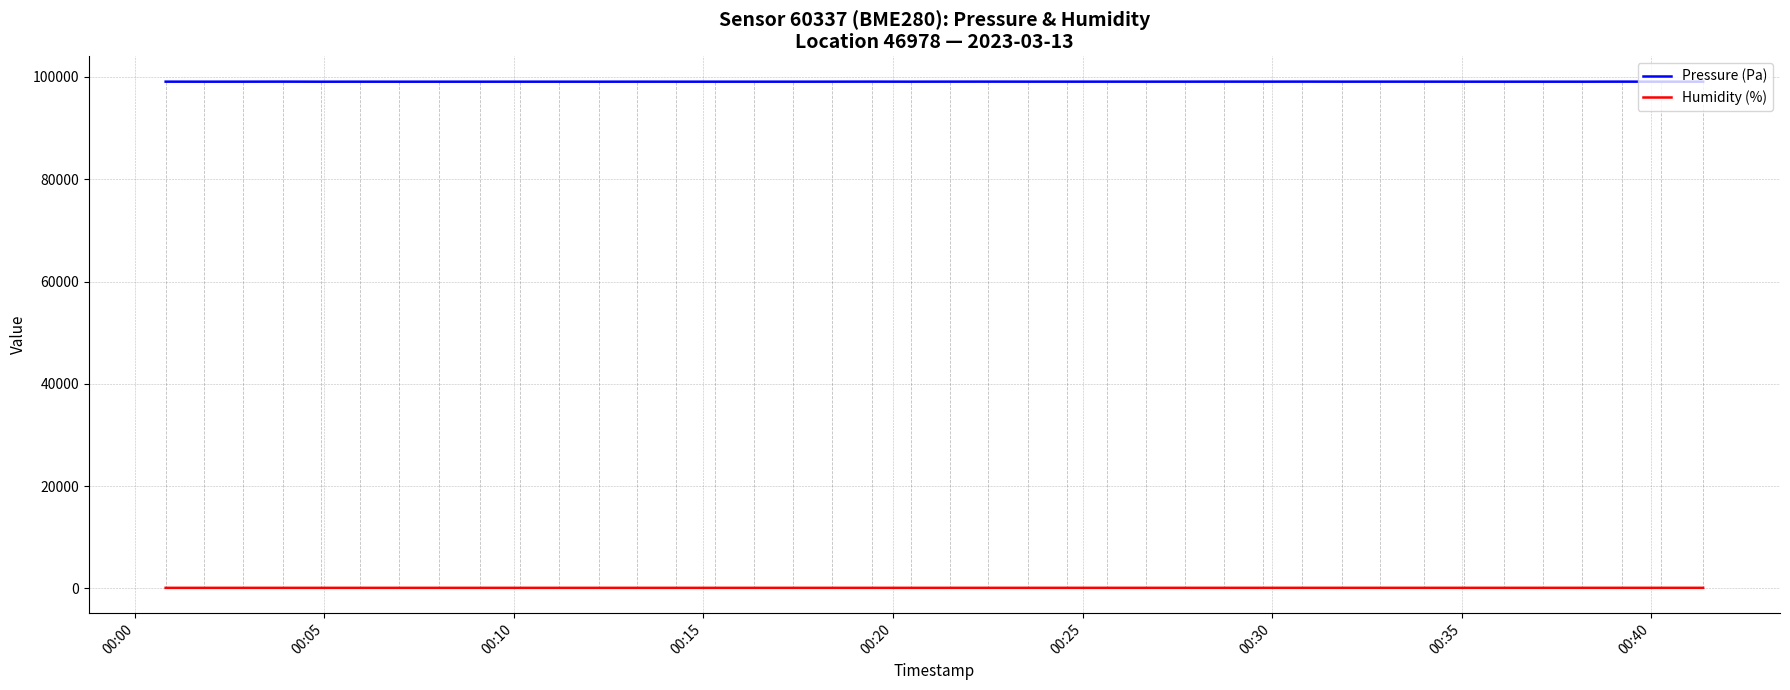

Which series has the largest range (max minus min)?

Pressure (Pa)